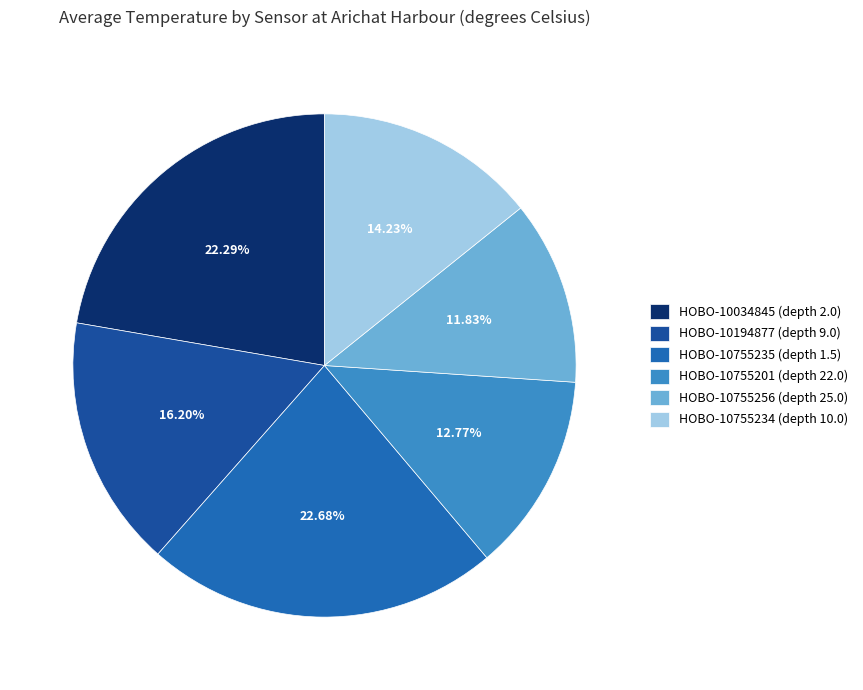

Does HOBO-10194877 (depth 9.0) account for over 50% of the chart?

No